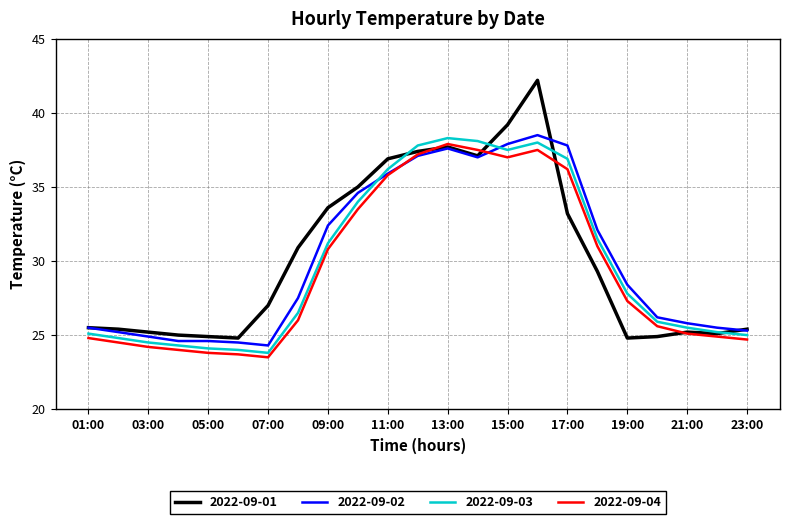

Which series has the largest range (max minus min)?

2022-09-01